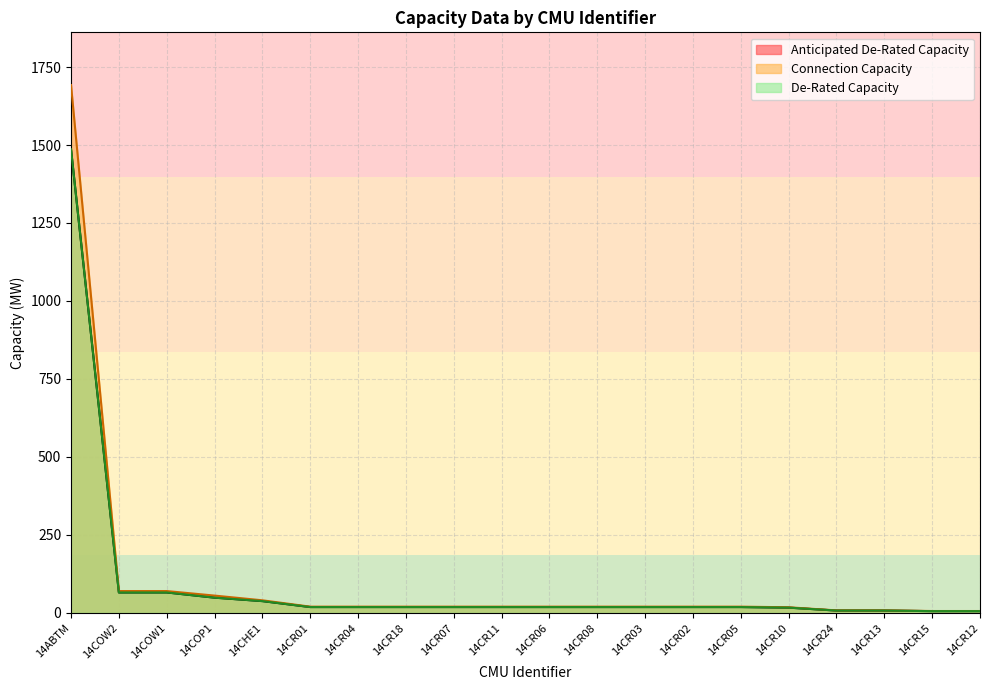

Is the value of De-Rated Capacity at 14CHE1 greater than the value of Anticipated De-Rated Capacity at 14CR15?

Yes